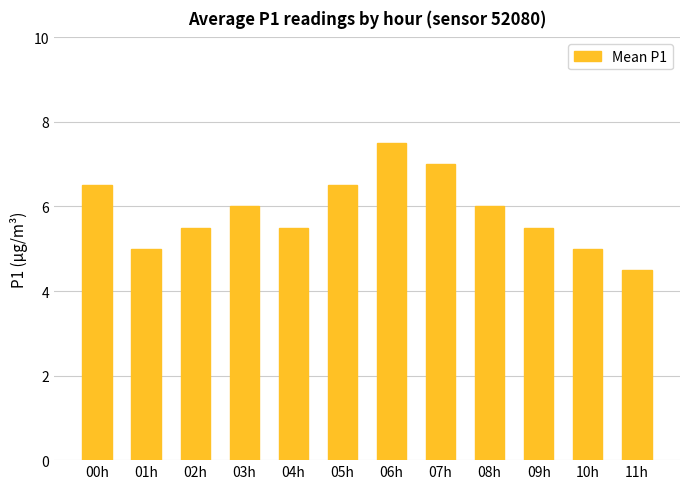

What position from the left is 04h?

5